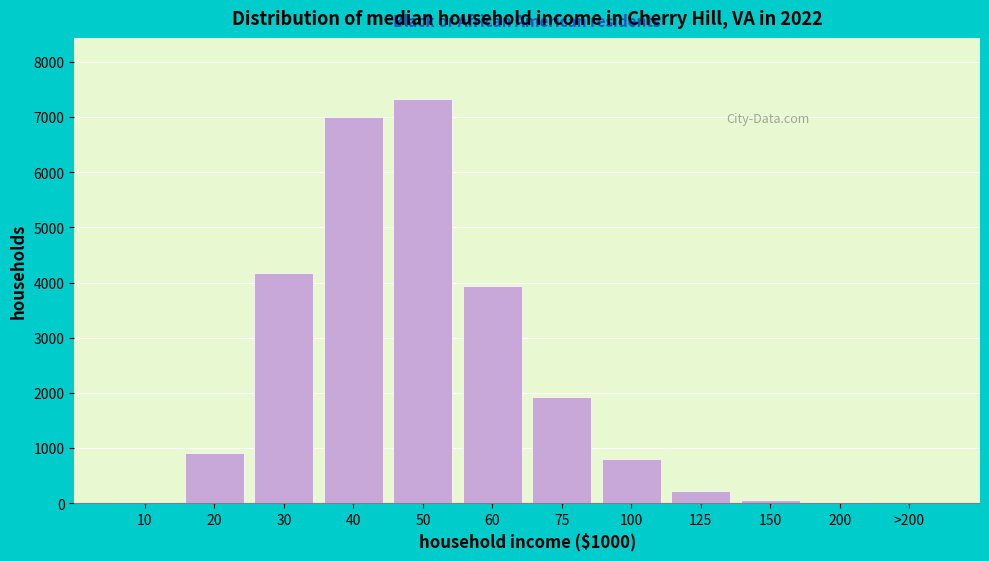

What is the change in value from 30 to 125?

-3955